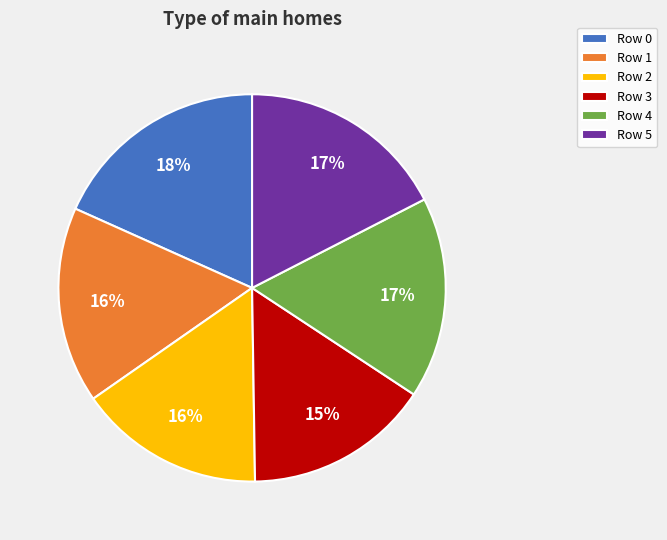

Is the sum of Row 2 and Row 5 greater than half?

No